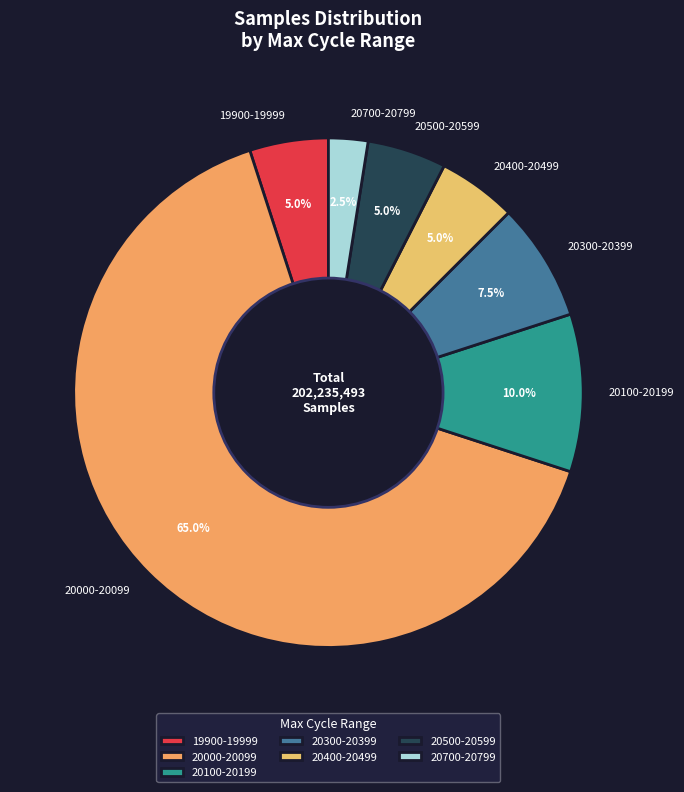

What portion of the pie excludes 20500-20599?

95.0%